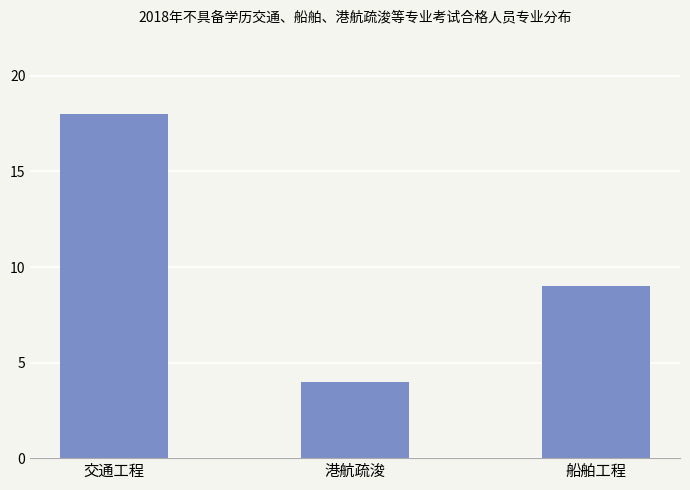

Approximately how many times larger is the value at 港航疏浚 compared to 船舶工程?

0.4